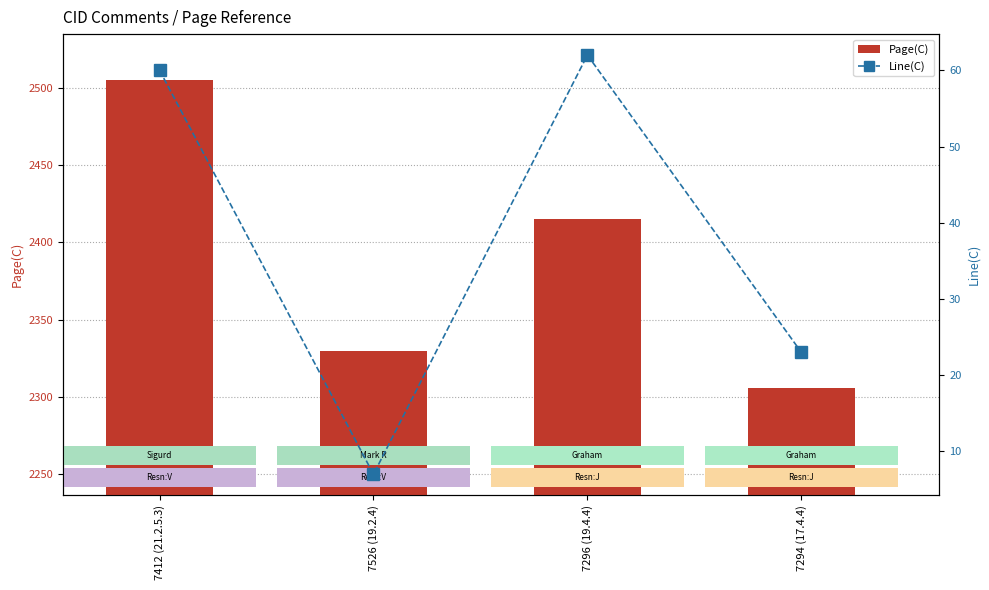

What is the greatest value displayed?

2505